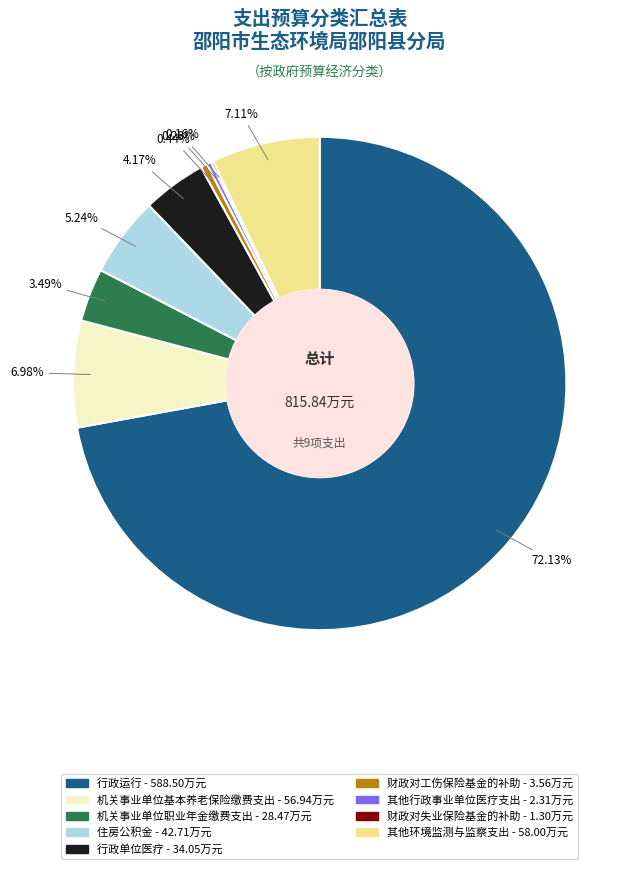

Which category has the biggest portion of the pie?

行政运行